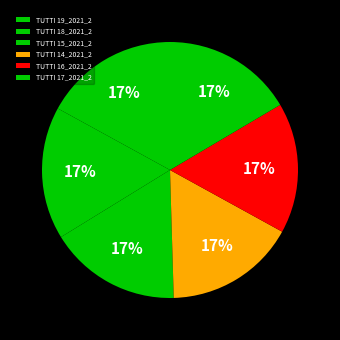

How many segments does this pie chart have?

6